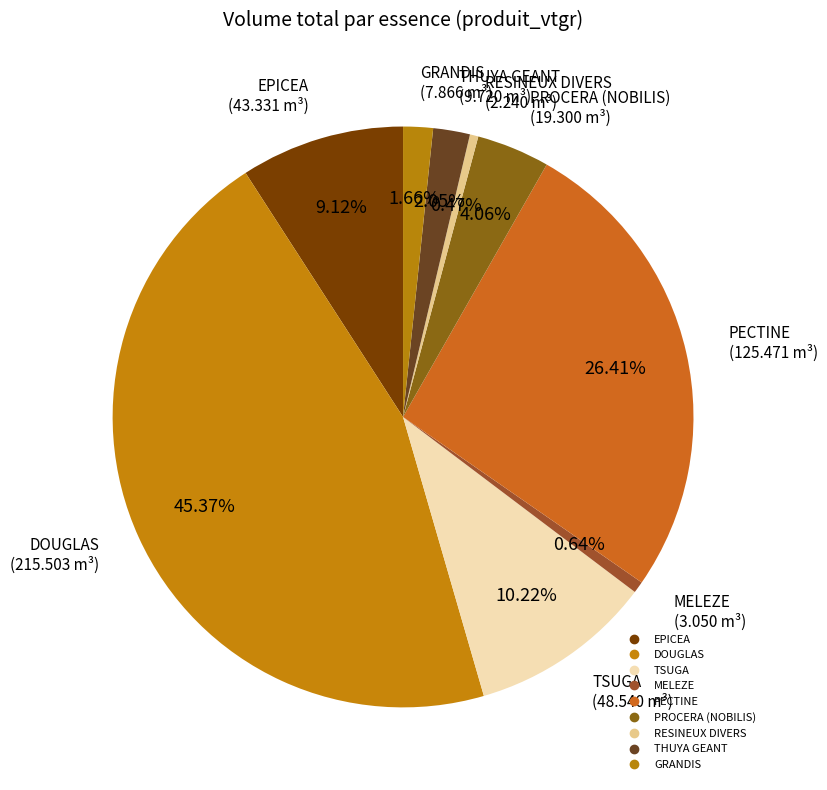

Is there a majority slice in this chart?

No